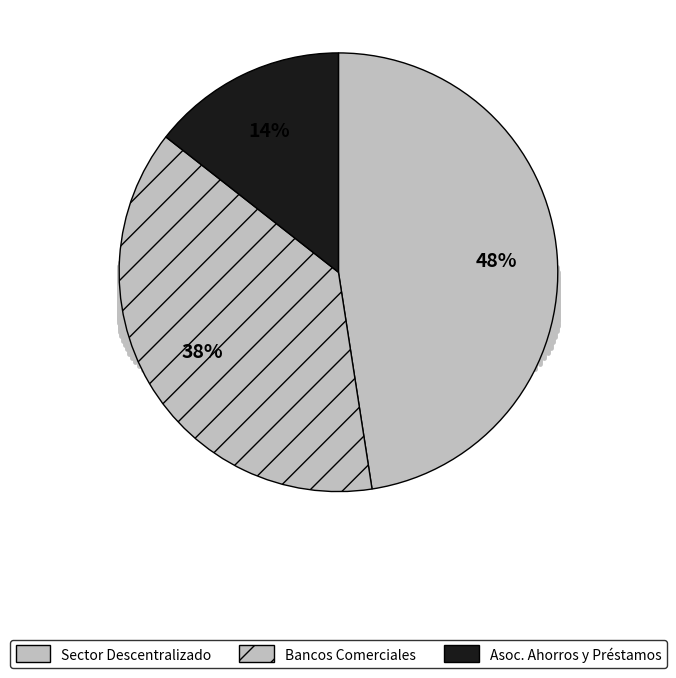

Rank the categories by value from highest to lowest.

Sector Descentralizado y Autónomo, Bancos Comerciales y de Servicios Múltiples, Asociaciones de Ahorros y Préstamos